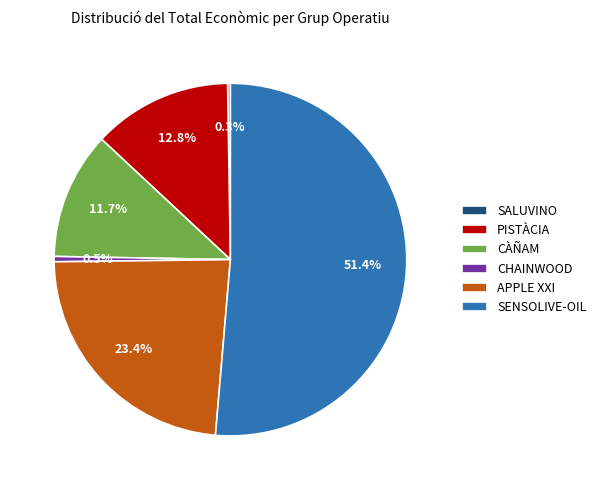

What is the majority slice?

SENSOLIVE-OIL